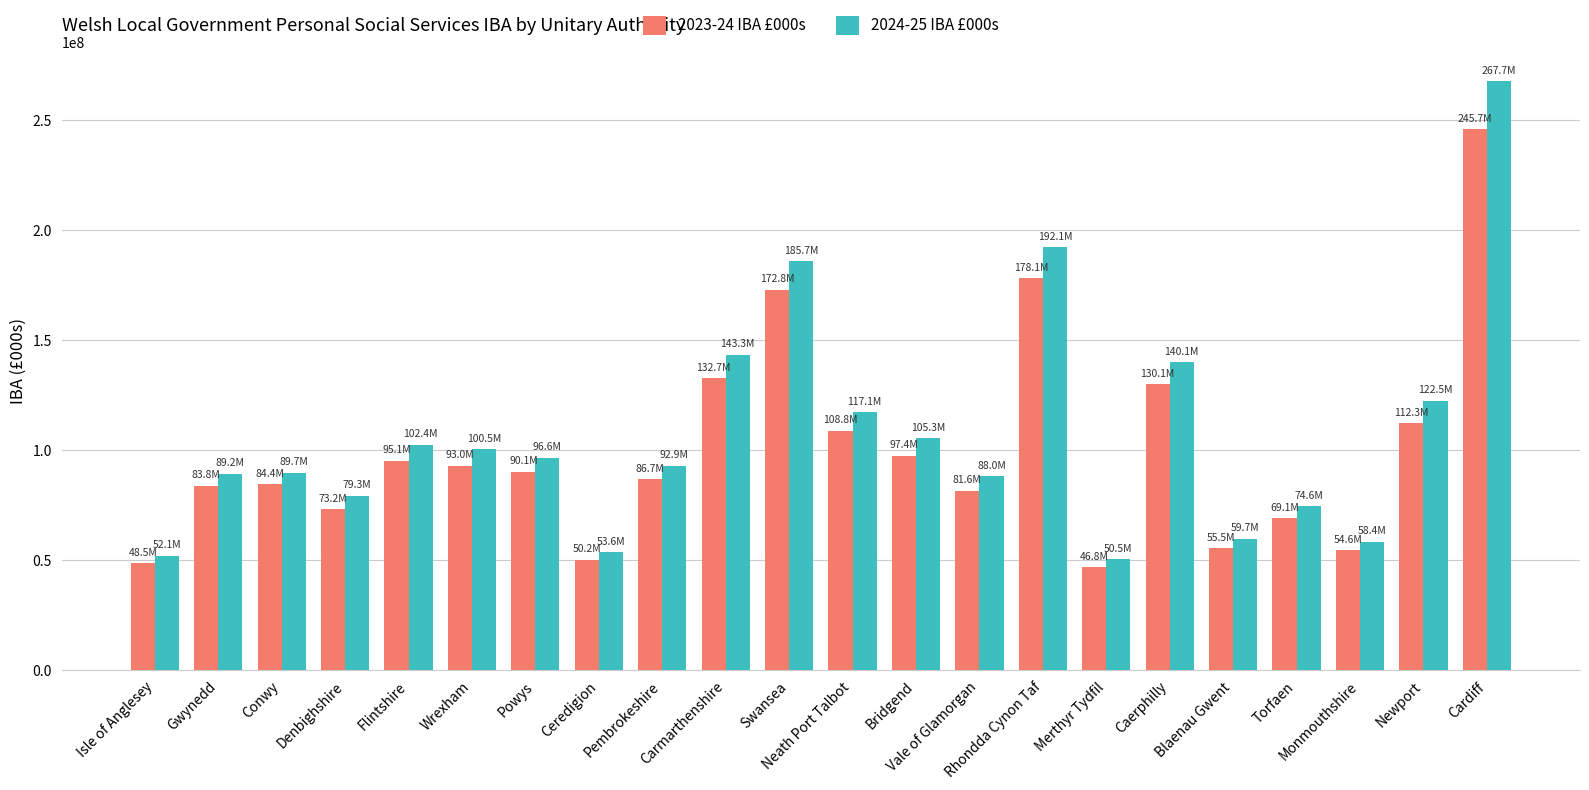

How many data points in 2023-24 IBA £000s are above 90135719?

11